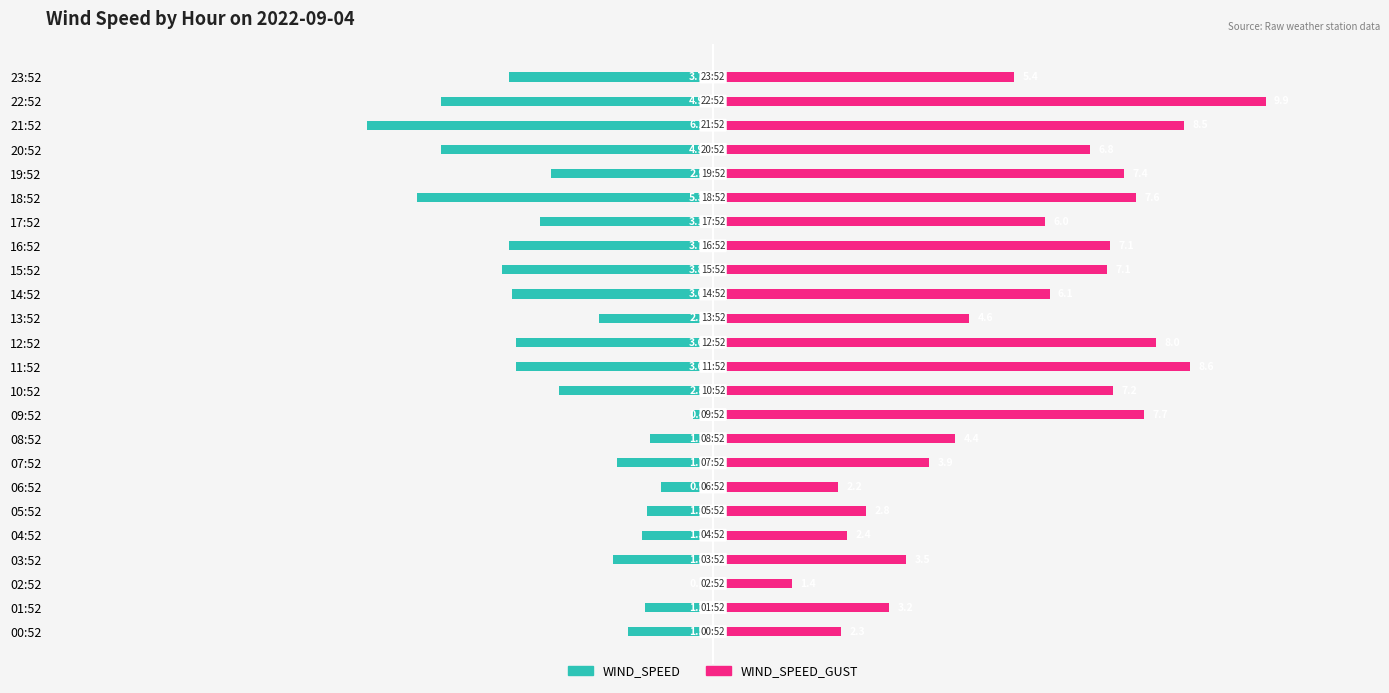

What are all the series names shown in the legend?

WIND_SPEED, WIND_SPEED_GUST